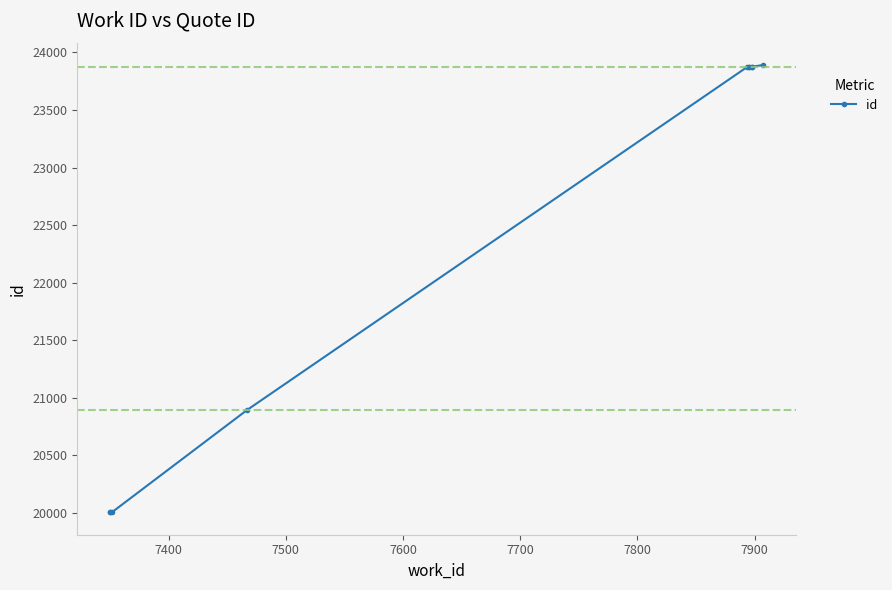

What is the value of the 3rd point from the left?

20005